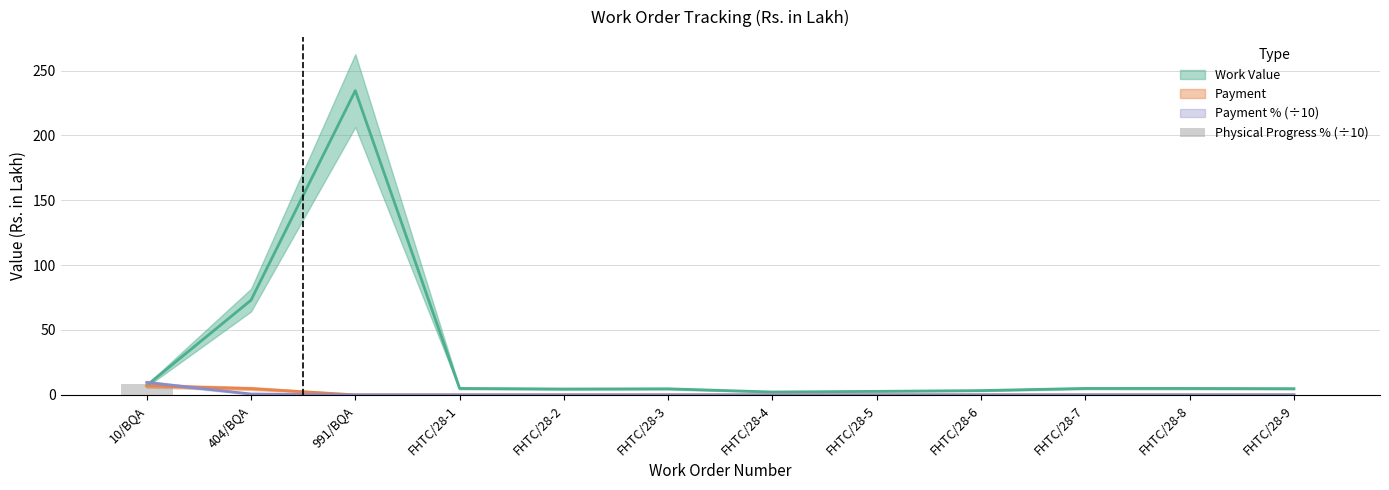

Which has a higher value, 10/BQA or FHTC/28-1?

10/BQA